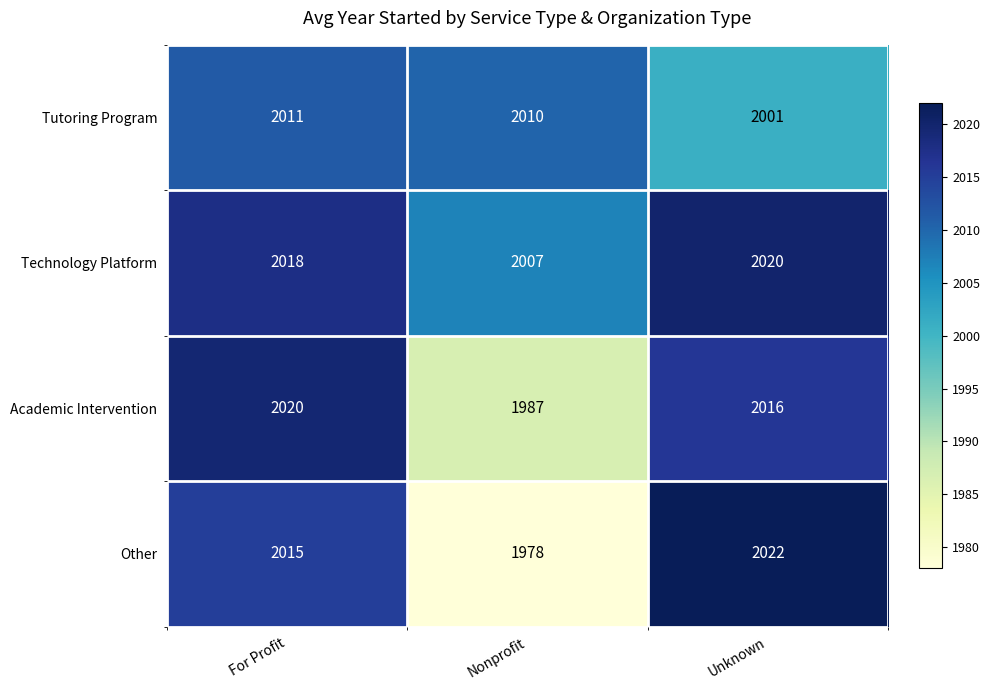

Count the number of data series in this chart.

4